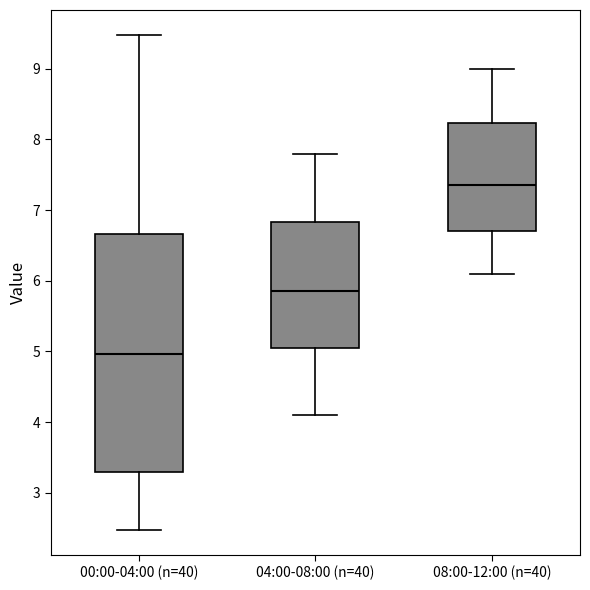

Reading left to right, read every box against the y-axis: the position of its median line, the range the box covers, and the ends of its whiskers. The values are not printed on the chart, so give them approximately, as read against the axis.

00:00-04:00 (n=40): median 5.0, box 3.3 to 6.7, whiskers 2.5 to 9.5
04:00-08:00 (n=40): median 5.9, box 5.1 to 6.8, whiskers 4.1 to 7.8
08:00-12:00 (n=40): median 7.4, box 6.7 to 8.2, whiskers 6.1 to 9.0